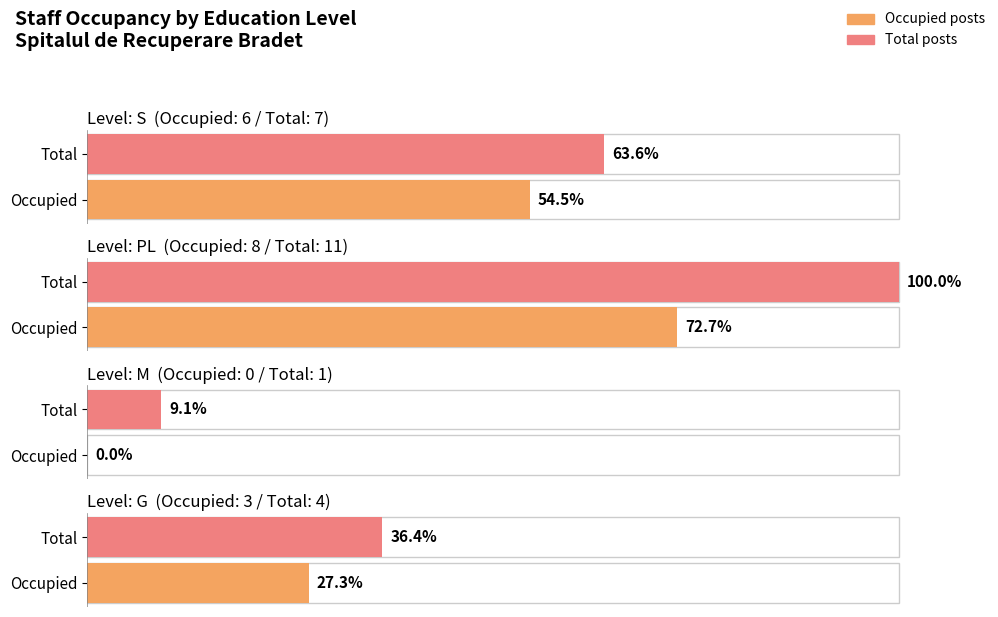

What are all the series names shown in the legend?

Occupied, Total